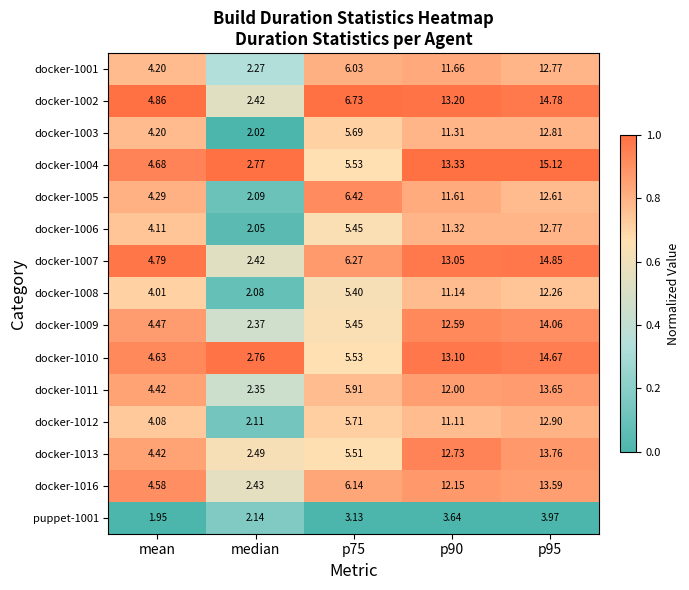

Which category has the lowest value across all series?

mean